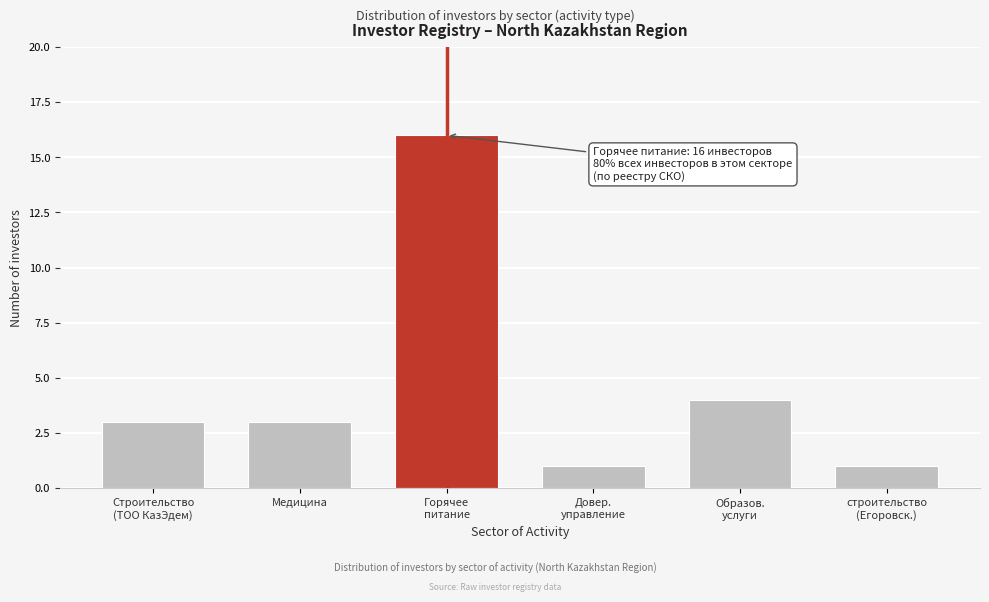

Reading left to right, extract all data points from this chart.

3	3	16	1	4	1